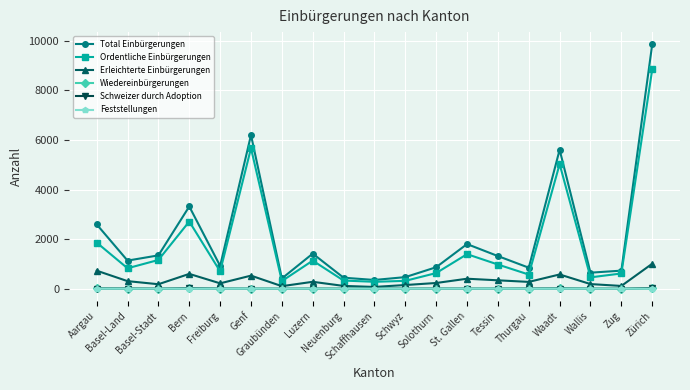

Is it true that Feststellungen equals 0 at Schwyz?

True